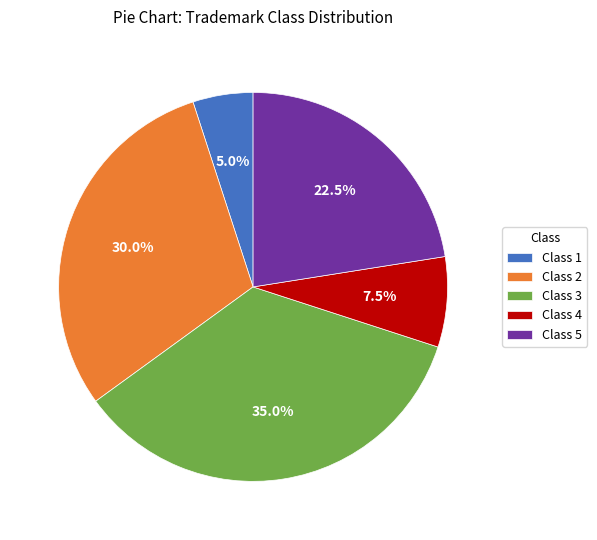

How much of the chart is everything except Class 4?

92.5%